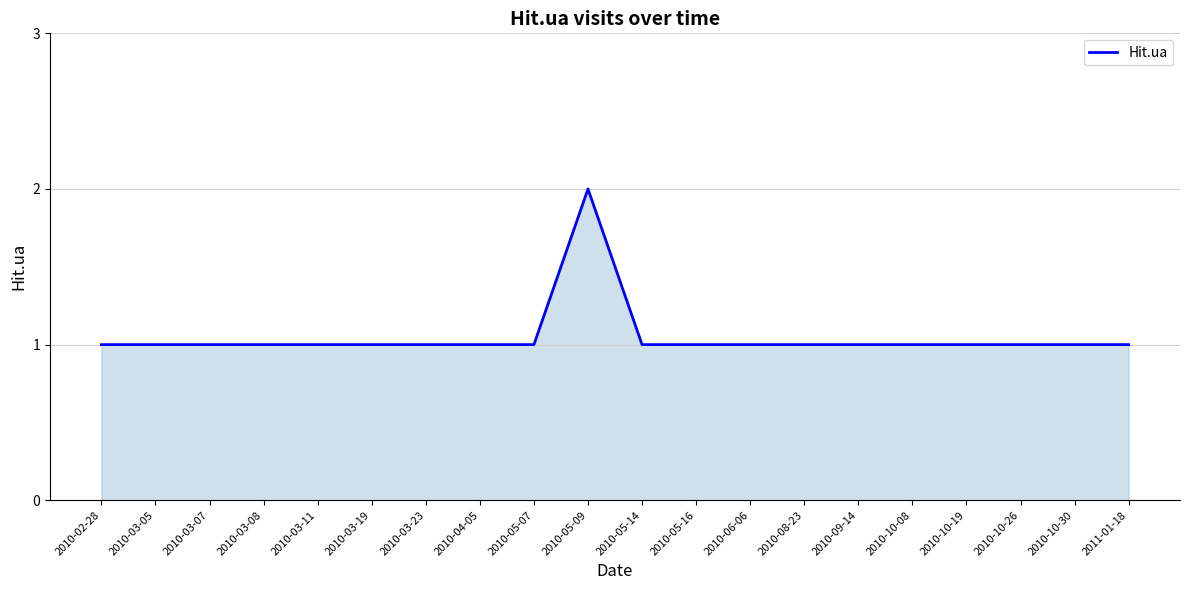

The value at 2010-10-08 is 1. True or false?

True